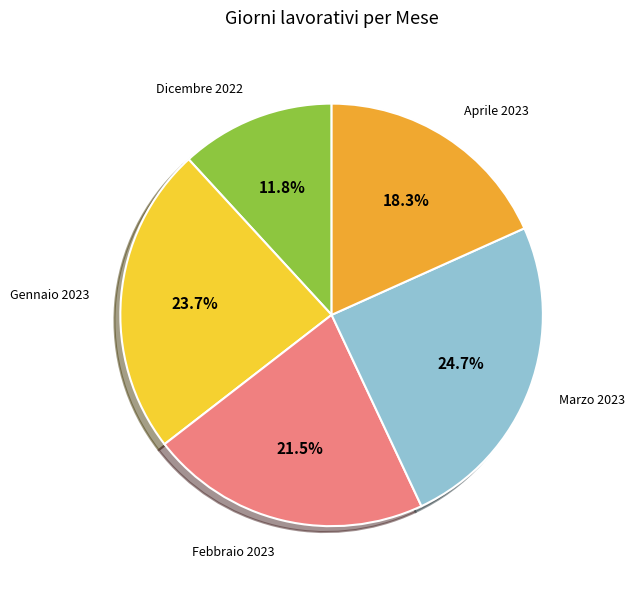

Is there a majority slice in this chart?

No